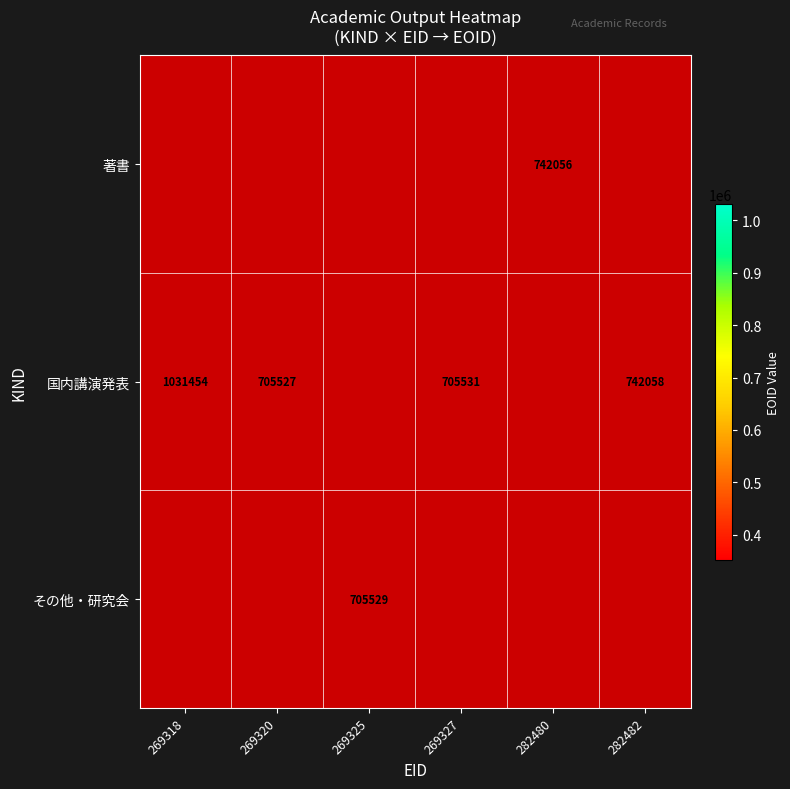

What is the maximum value for その他・研究会?

705529